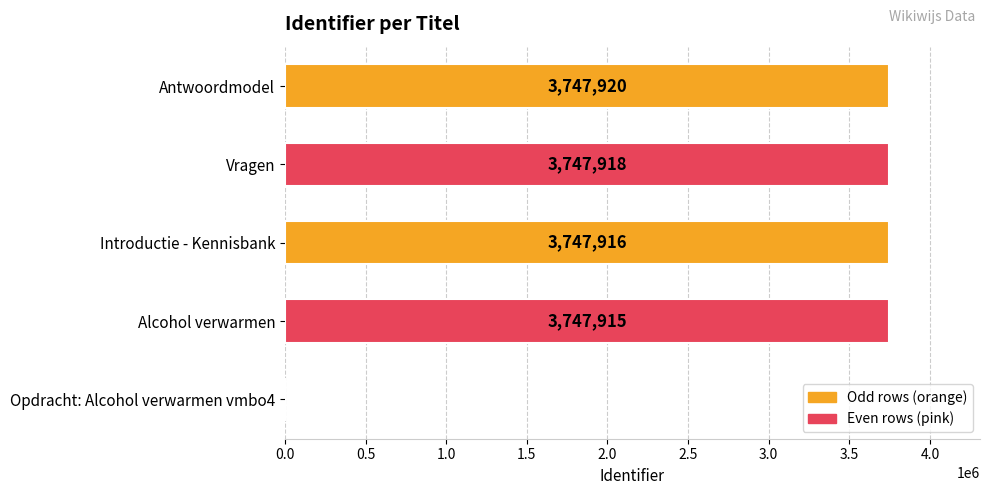

Which has a higher value, Vragen or Antwoordmodel?

Antwoordmodel